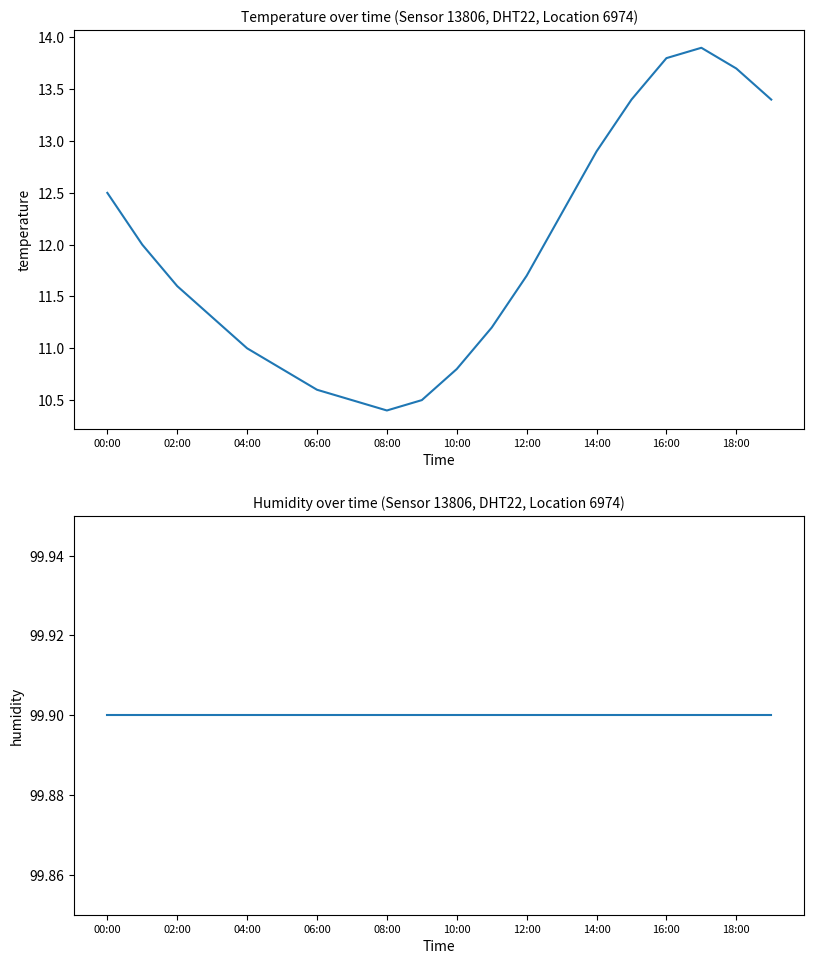

At how many categories does at least one series exceed 71?

20